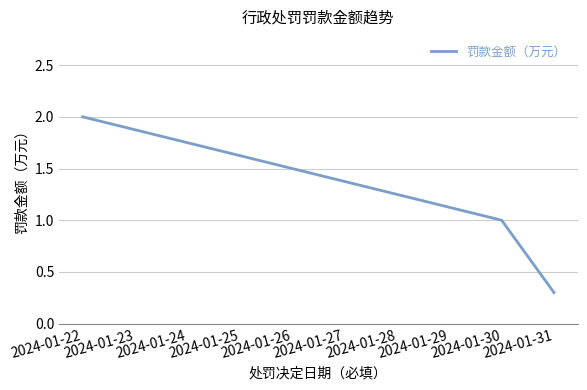

List the labels in order of value, largest first.

2024-01-22, 2024-01-30, 2024-01-31